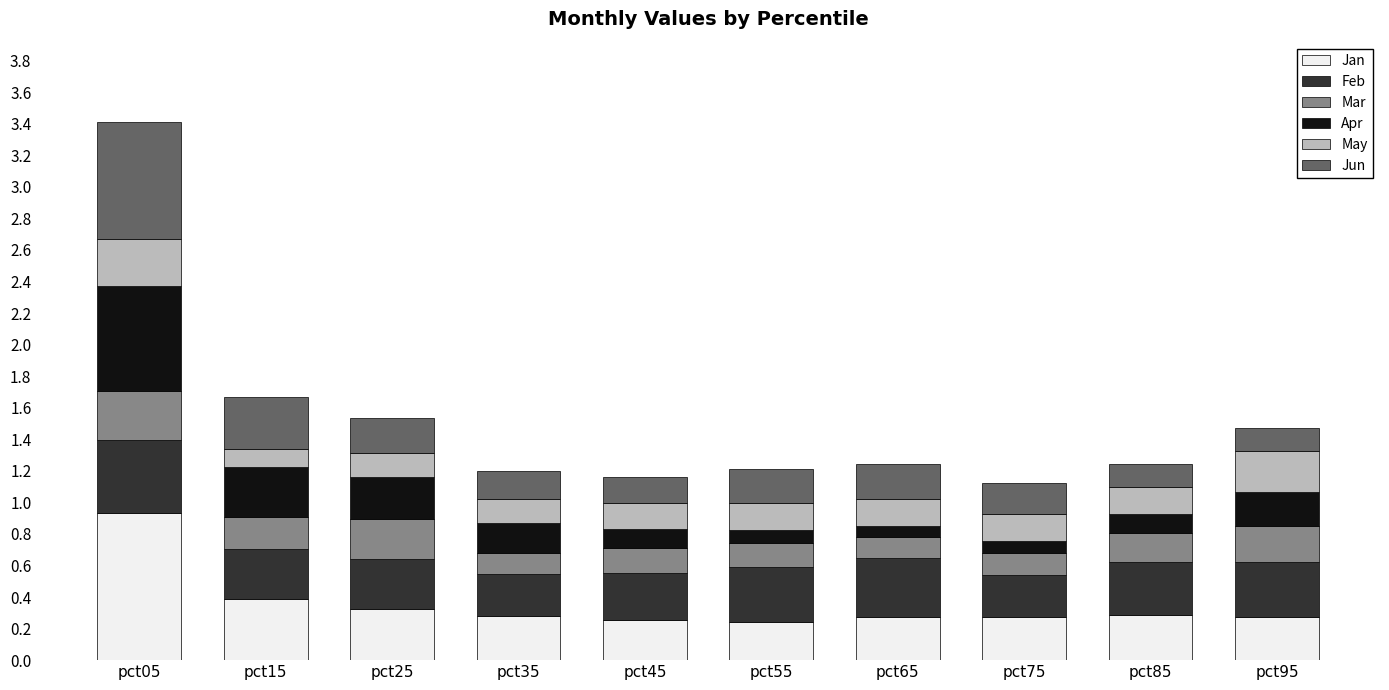

Does the chart contain any negative values?

No